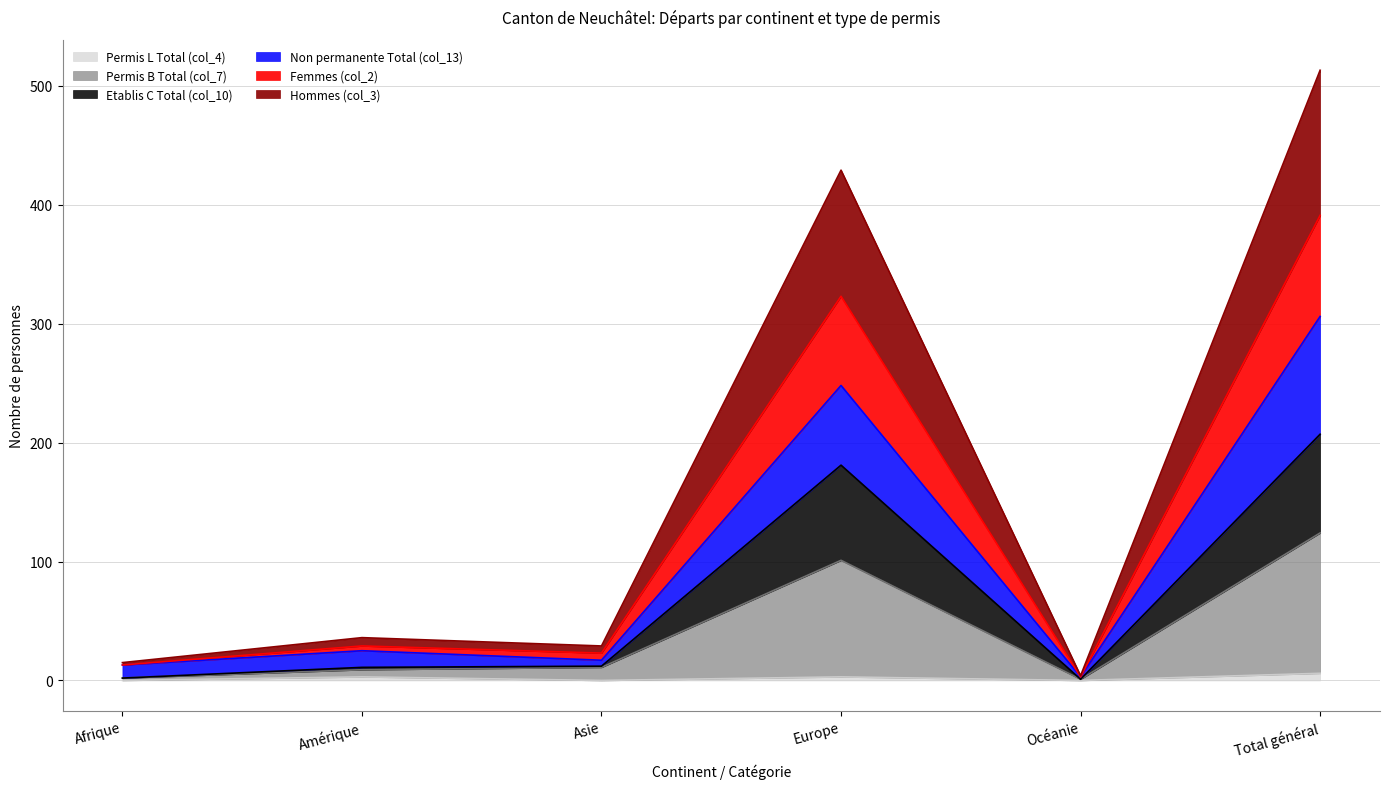

True or false: Permis L Total (col_4) and Femmes (col_2) cross at least once.

False